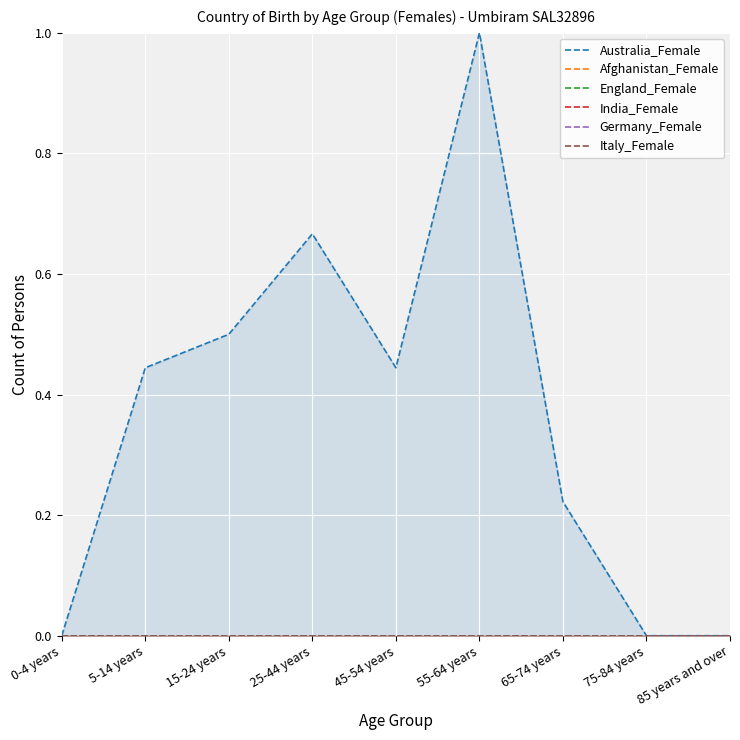

At which category is the sum across all series the highest?

55-64 years